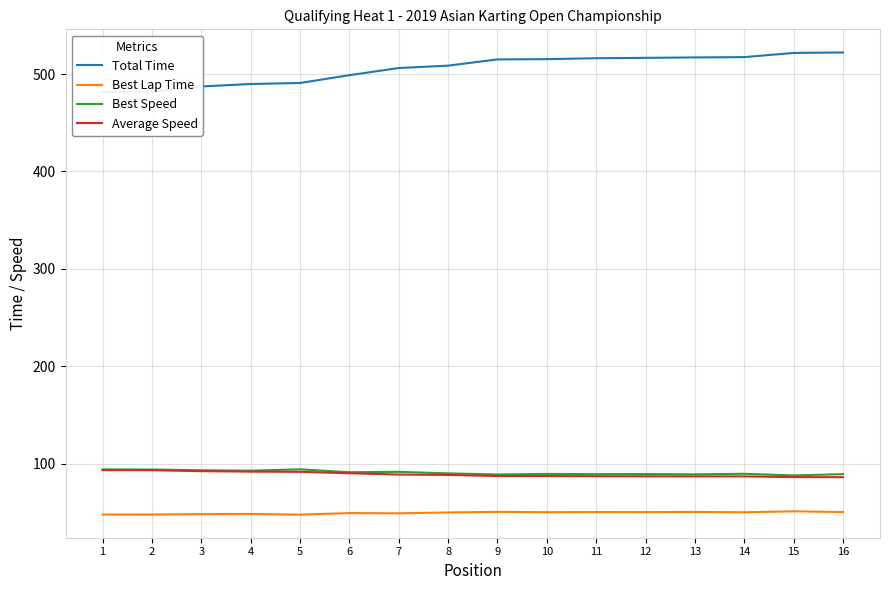

Which has a higher value, 9 or 11?

11